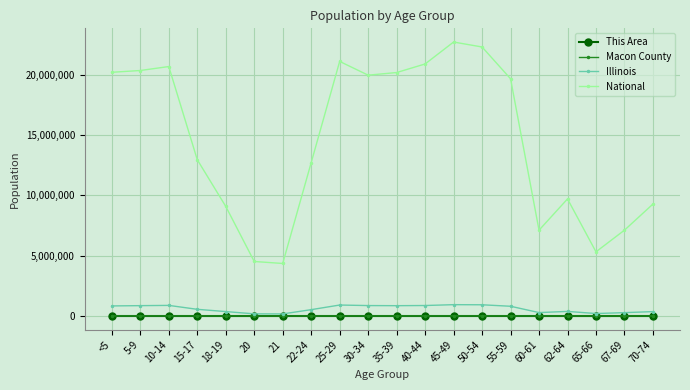

How many lines are shown in the chart?

4